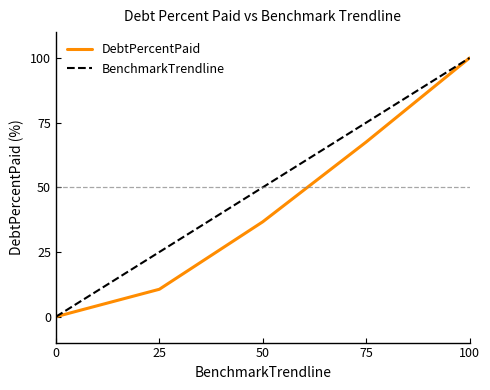

What is the difference between the maximum and minimum values in the BenchmarkTrendline series?

100.0